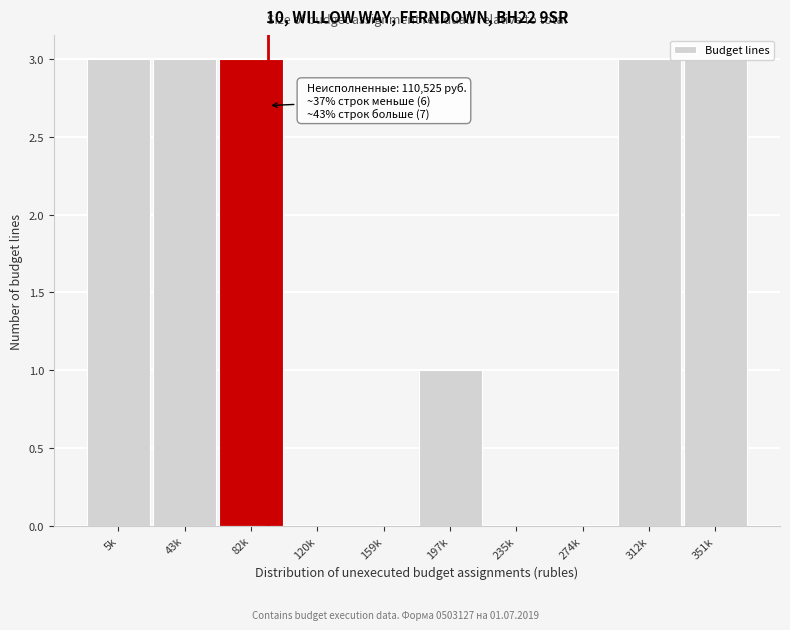

What is the sum of the values at 43k and 120k?

3